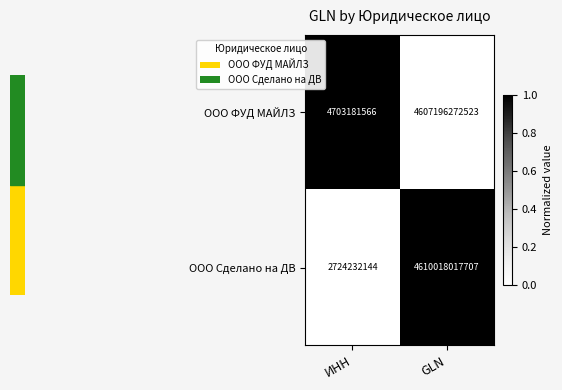

Is the value of ООО ФУД МАЙЛЗ at ИНН greater than the value of ООО Сделано на ДВ at ИНН?

Yes